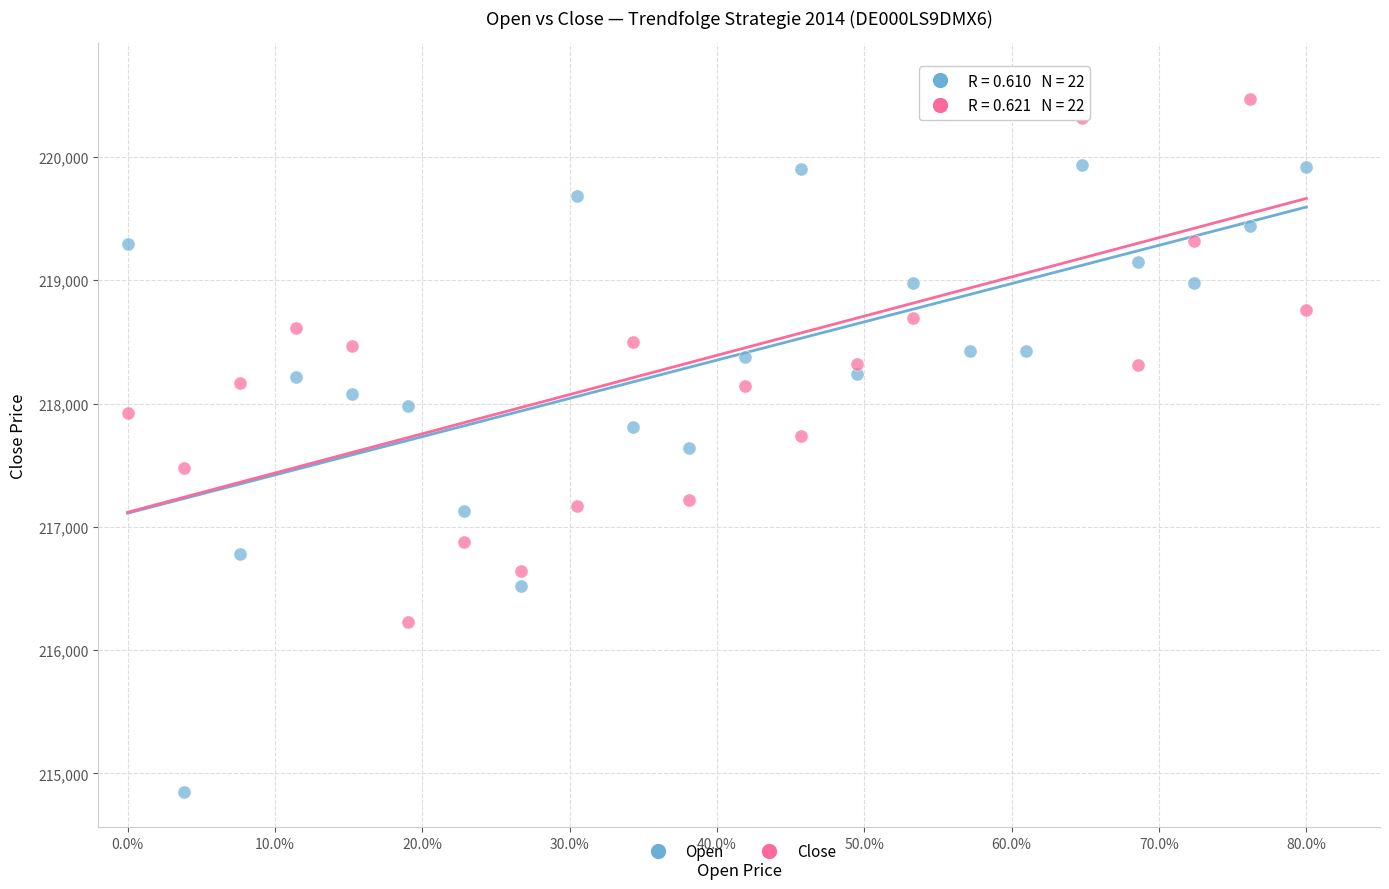

Across all data points, what is the range of Y values (max minus min)?

5781